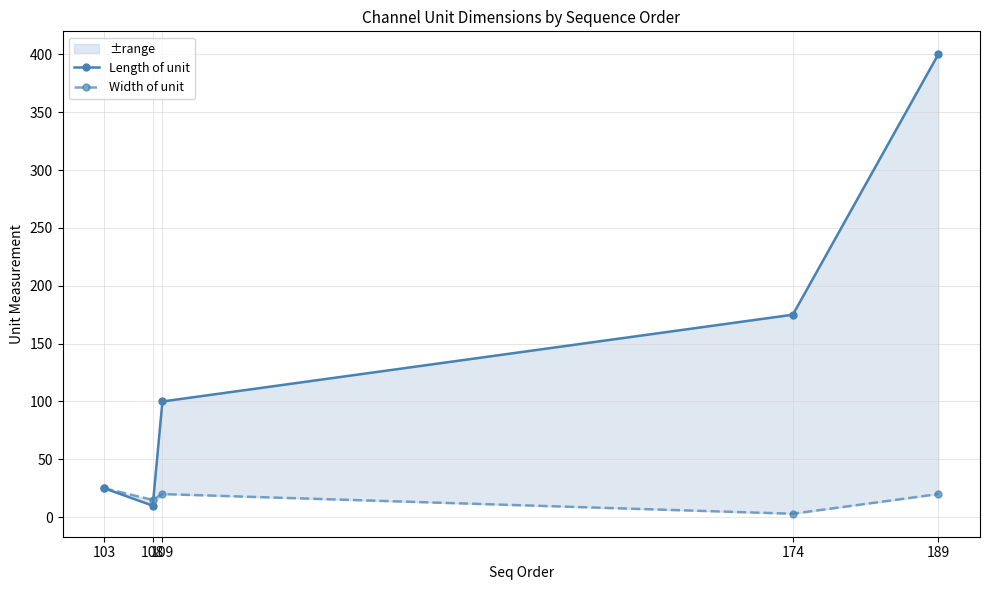

Is the value of Width of unit at 108 greater than the value of Length of unit at 109?

No